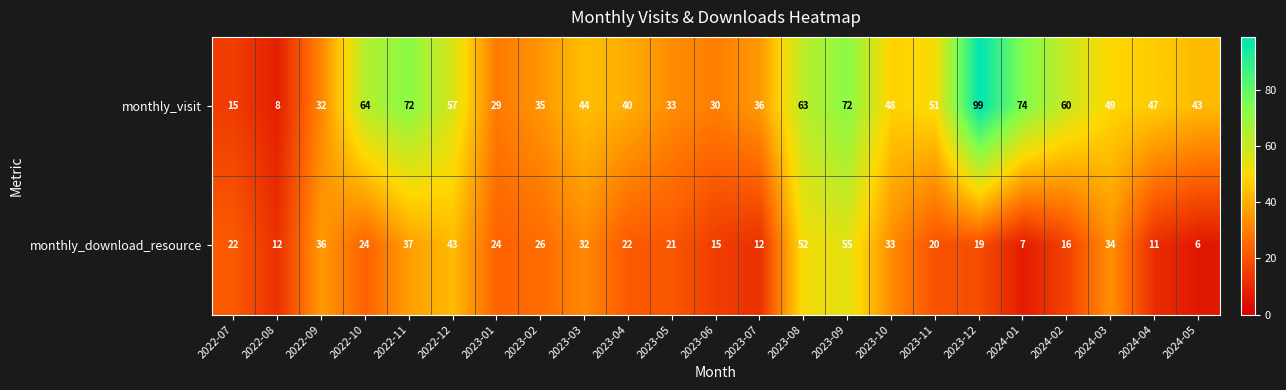

Rank the series by their average value, from lowest to highest.

monthly_download_resource, monthly_visit